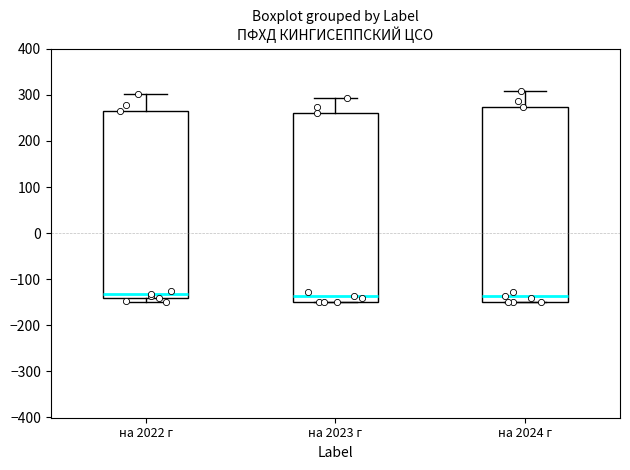

Comparing the boxes themselves (not the whiskers), which one is the tallest?

на 2024 г